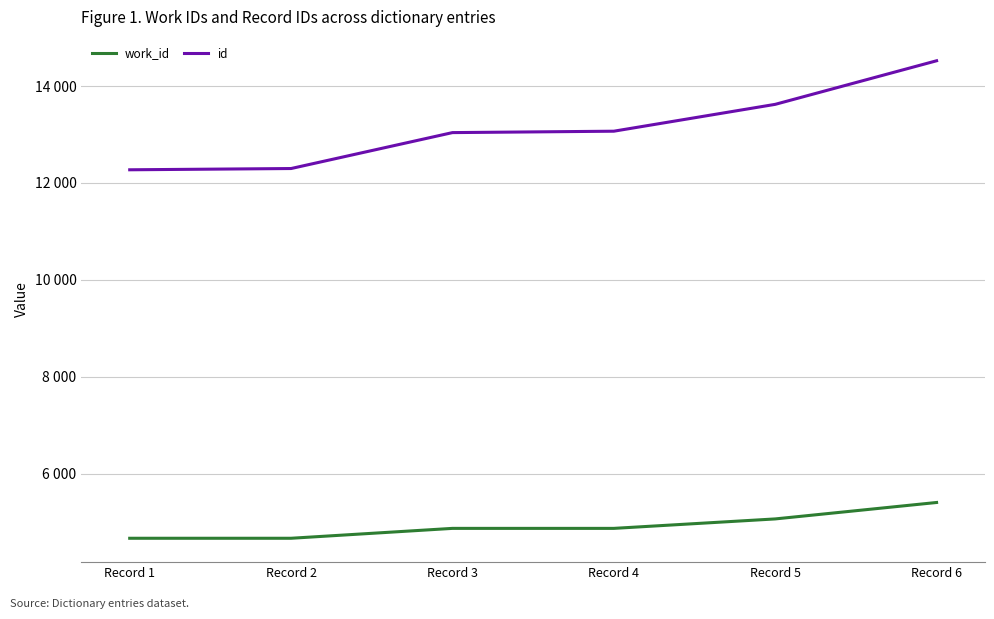

What is the total value across all series at Record 4?

17943